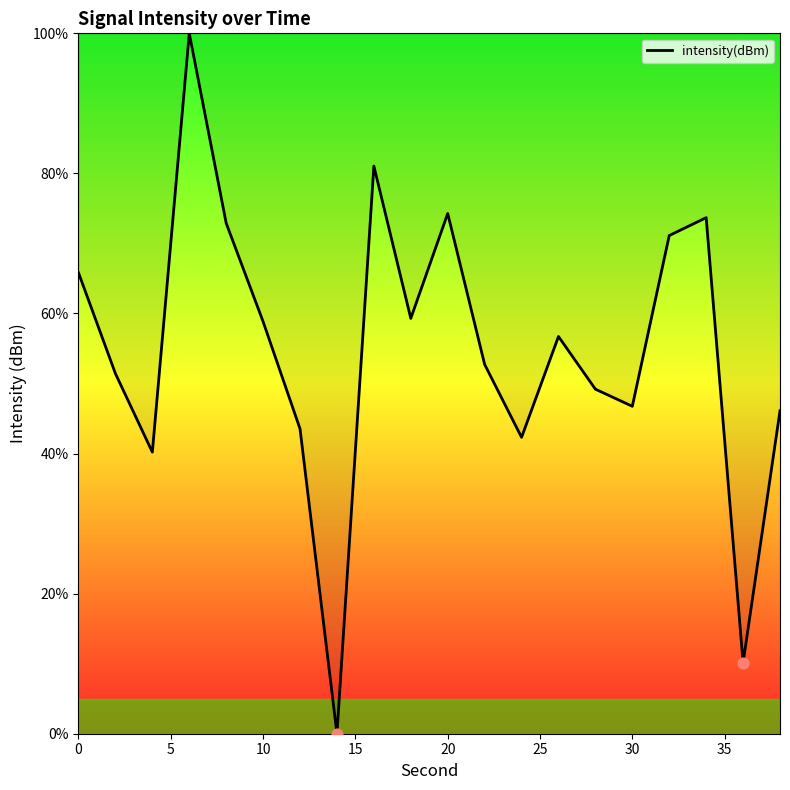

What is the difference between the maximum and minimum values?

100.0